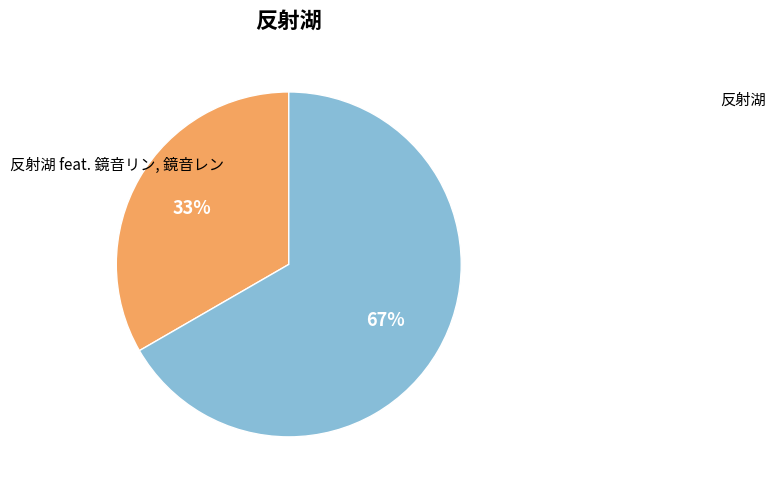

Does any single category account for the majority?

Yes